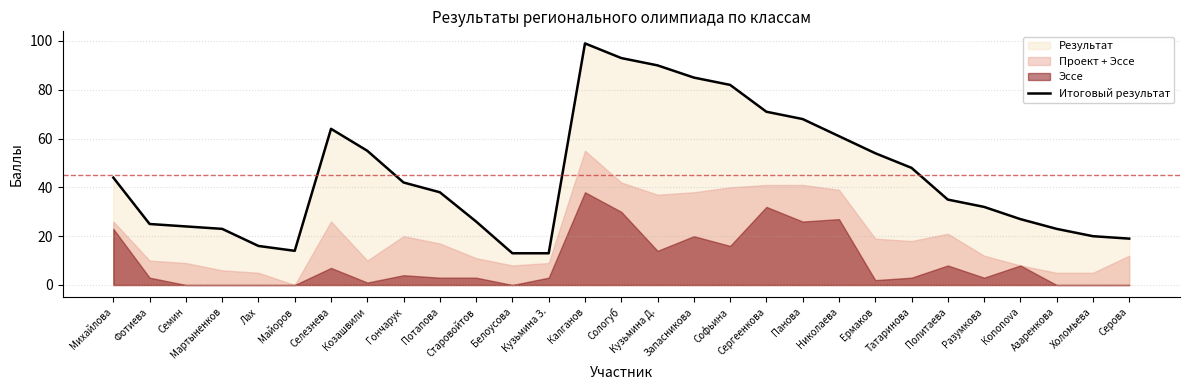

At which category does the chart reach its peak across all series?

Калганов